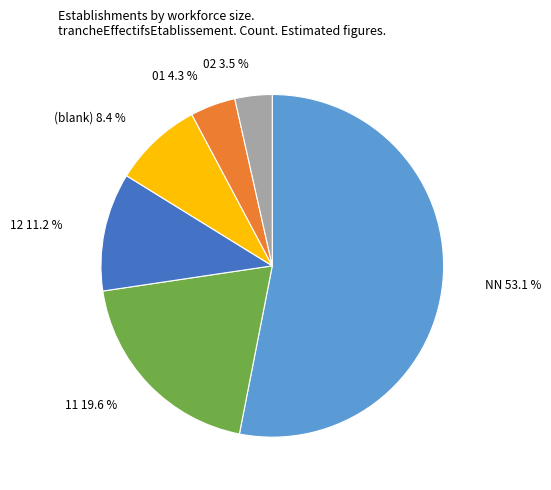

What portion of the pie excludes 02 3.5 %?

96.5%